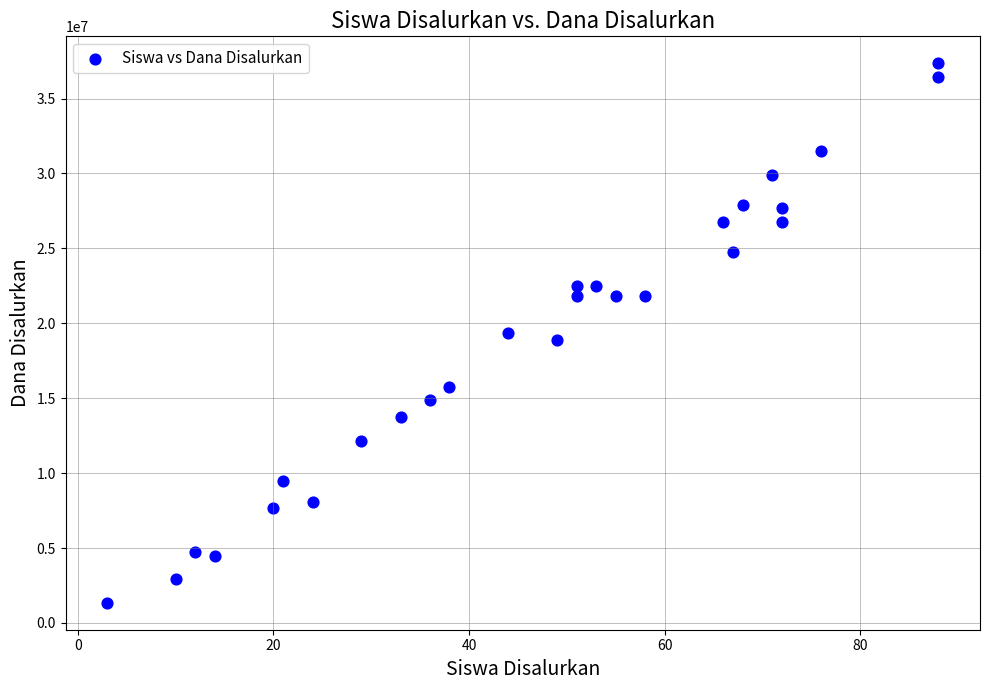

What is the range of Y values (max minus min)?

36000000